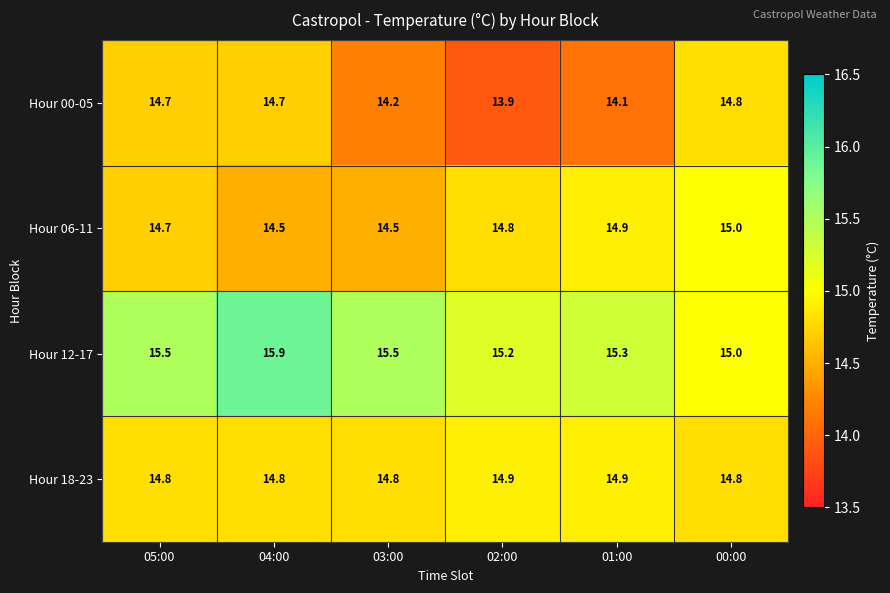

How many categories are shown in the chart?

6